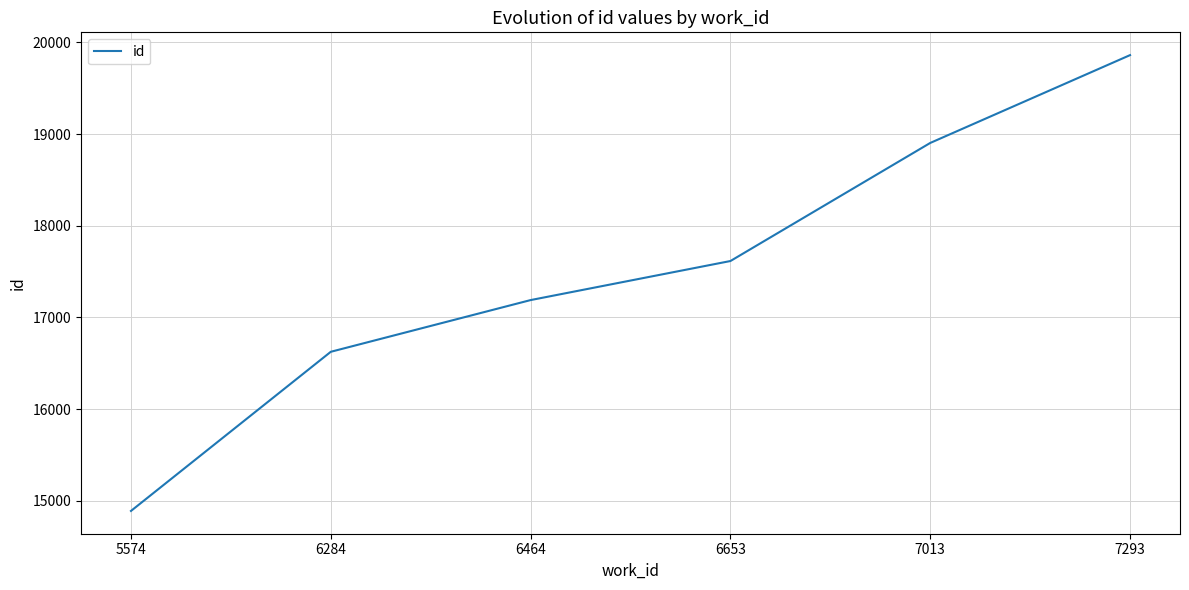

Rank the categories by value from lowest to highest.

5574, 6284, 6464, 6653, 7013, 7293